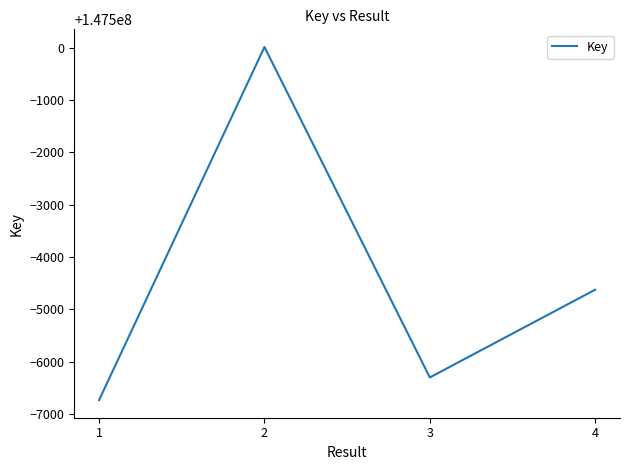

Does the chart have visible grid lines?

No